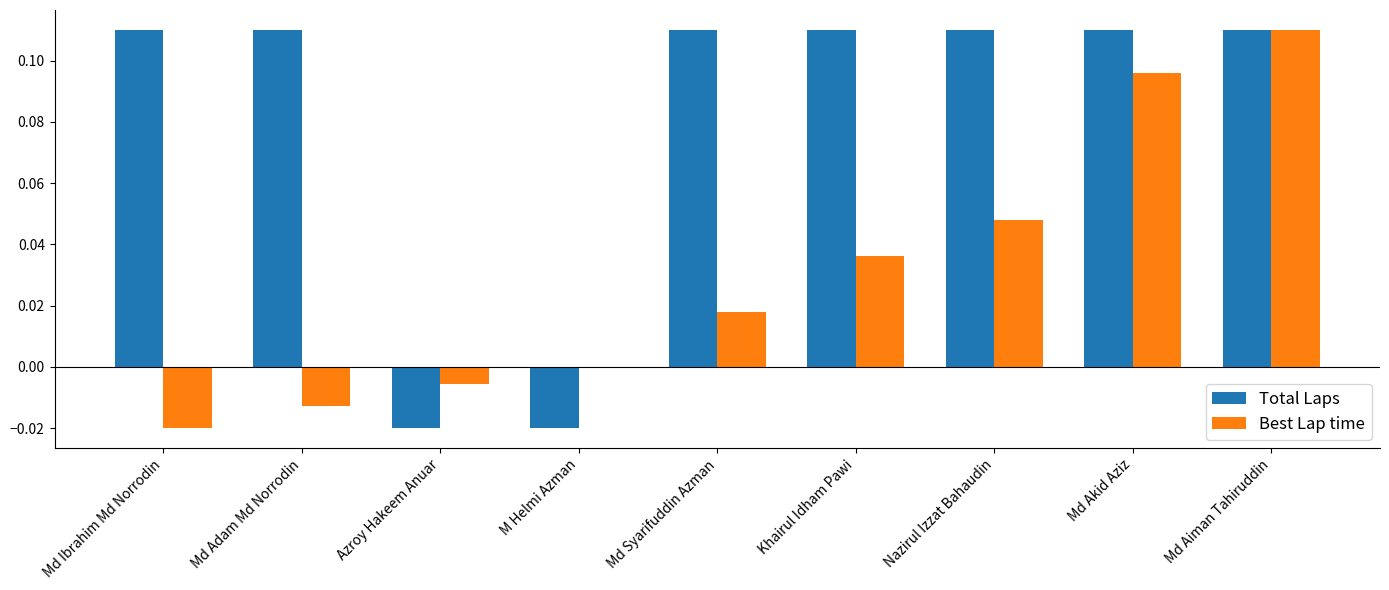

What is the sum of all Total Laps values?

0.7